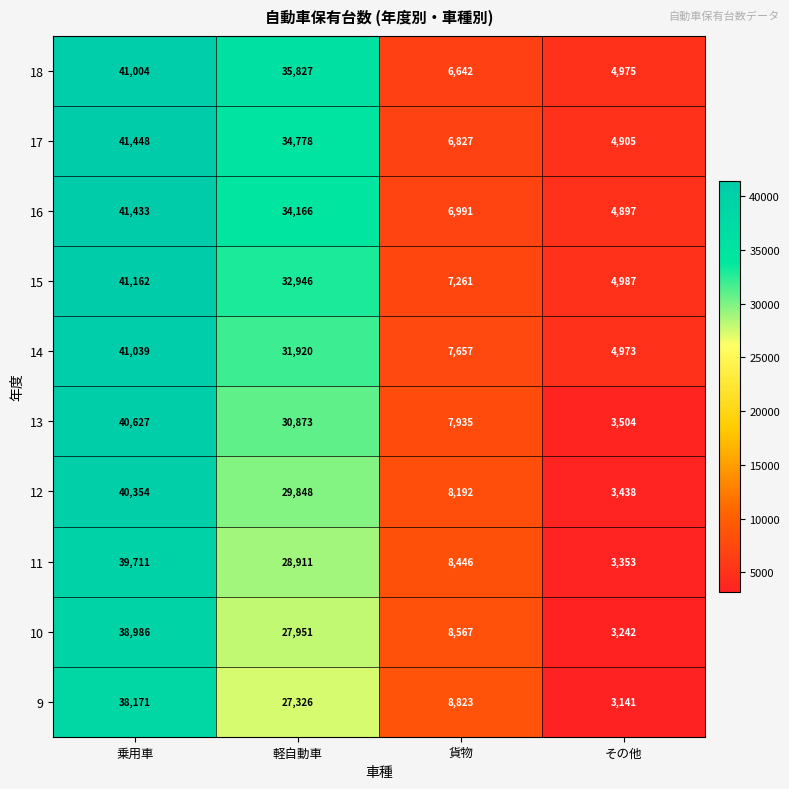

The value of 16 at 軽自動車 is 57060. True or false?

False